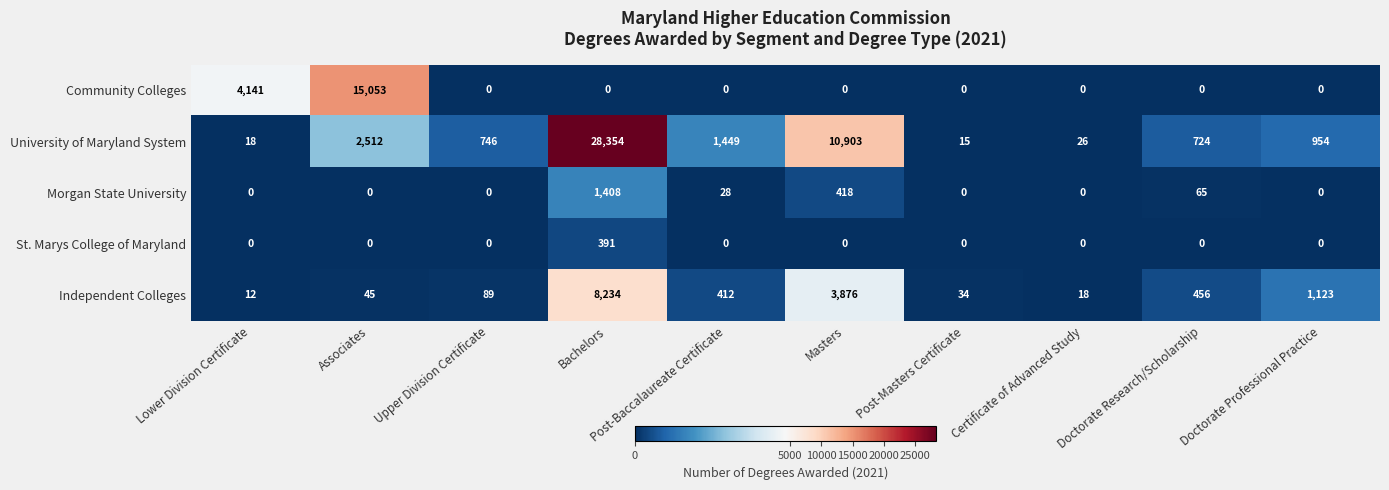

How many data points does each series have?

10